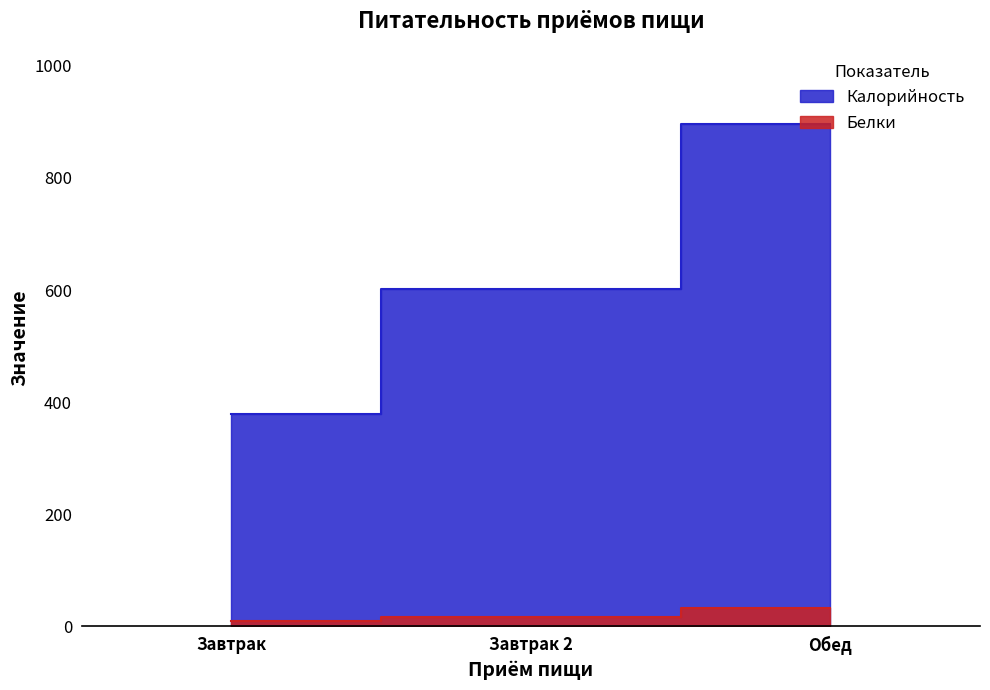

Reading right to left, list all the values displayed in this chart.

Калорийность: Обед=896.0	Завтрак 2=602.0	Завтрак=379.0
Белки: Обед=33.3	Завтрак 2=16.3	Завтрак=10.2